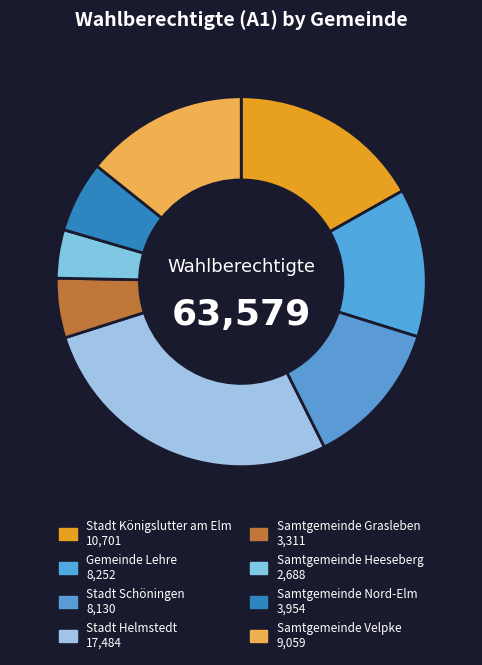

To the nearest percent, what is the difference between the Samtgemeinde Velpke and Stadt Schöningen slice percentages?

1%